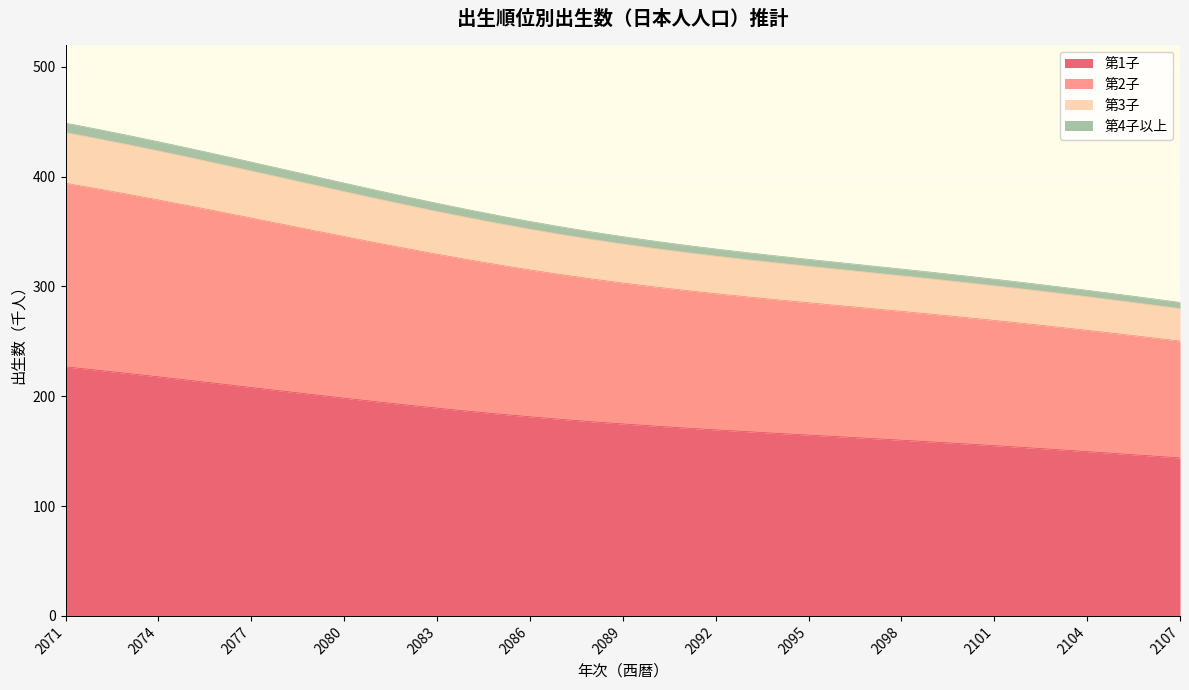

True or false: 第3子 has more than 1 interior local peaks.

False